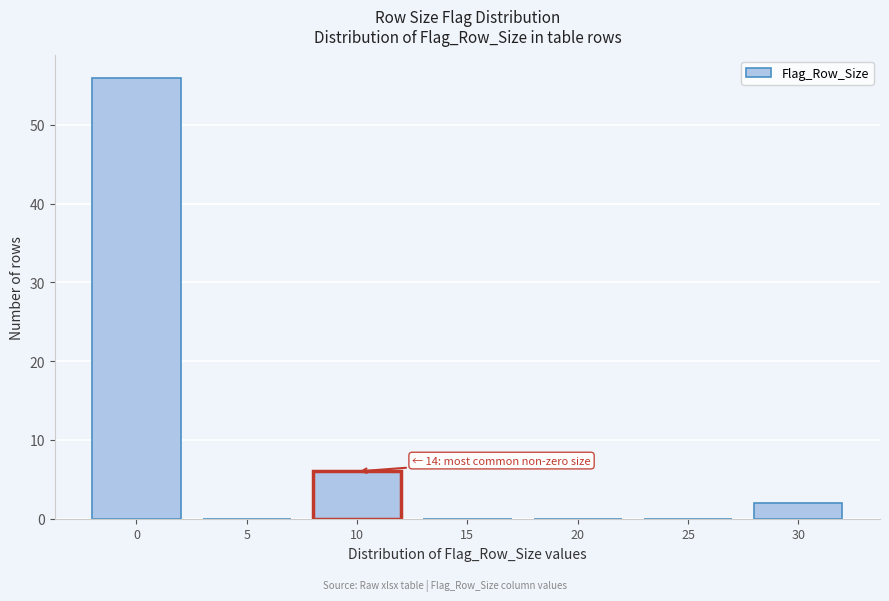

Reading left to right, transcribe all the data shown in this chart.

0=56	5=0	10=6	15=0	20=0	25=0	30=2